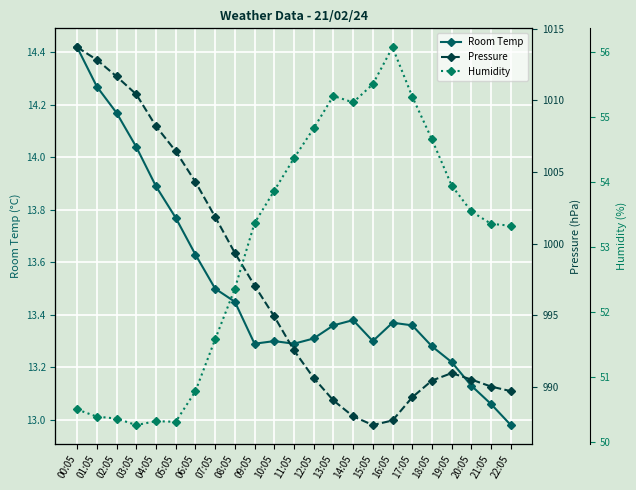

How many lines are shown in the chart?

3